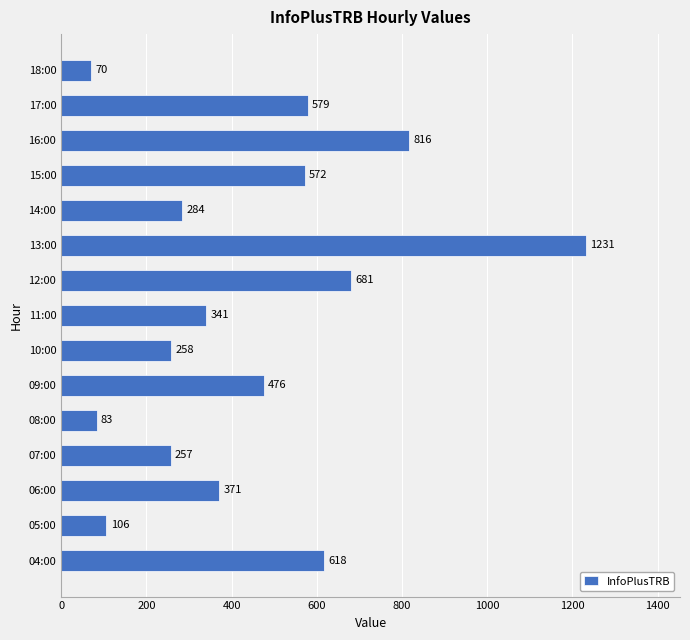

What is the maximum value shown in the chart?

1231